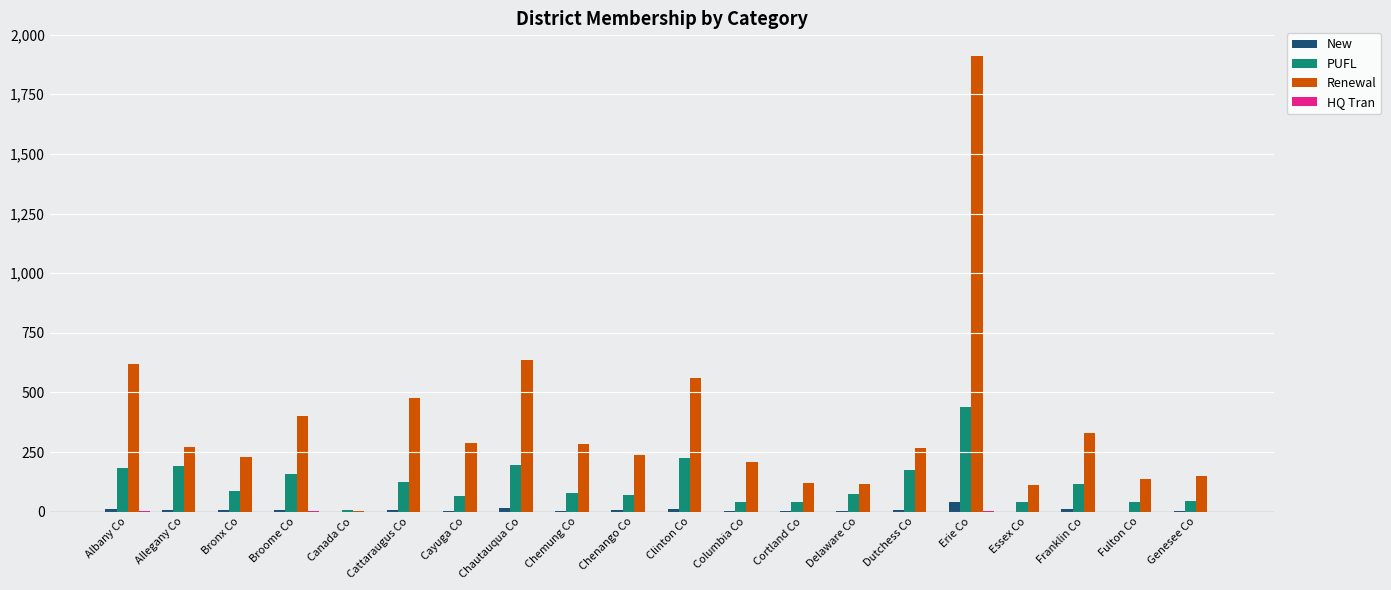

Read the PUFL value at Fulton Co, to the nearest 5.

40